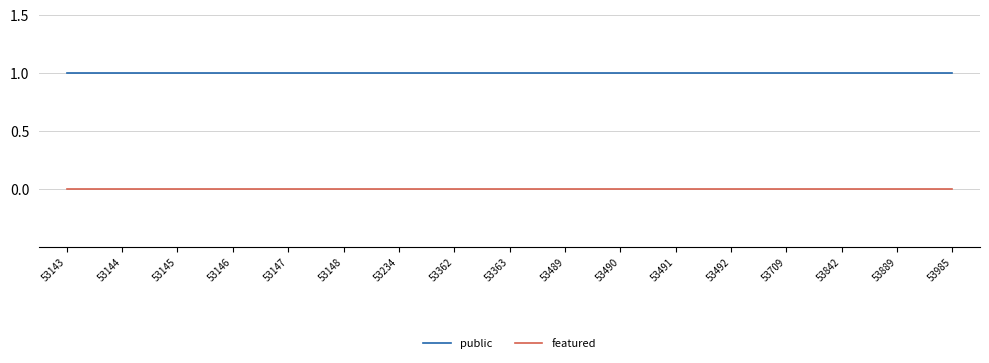

Which series has the largest total across all categories?

public